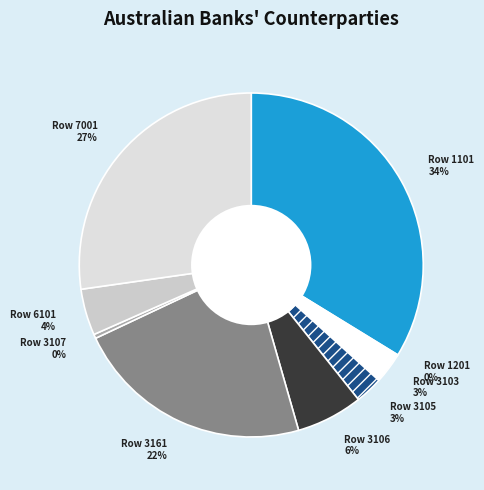

What is the largest slice in the pie chart?

Row 1101 34%